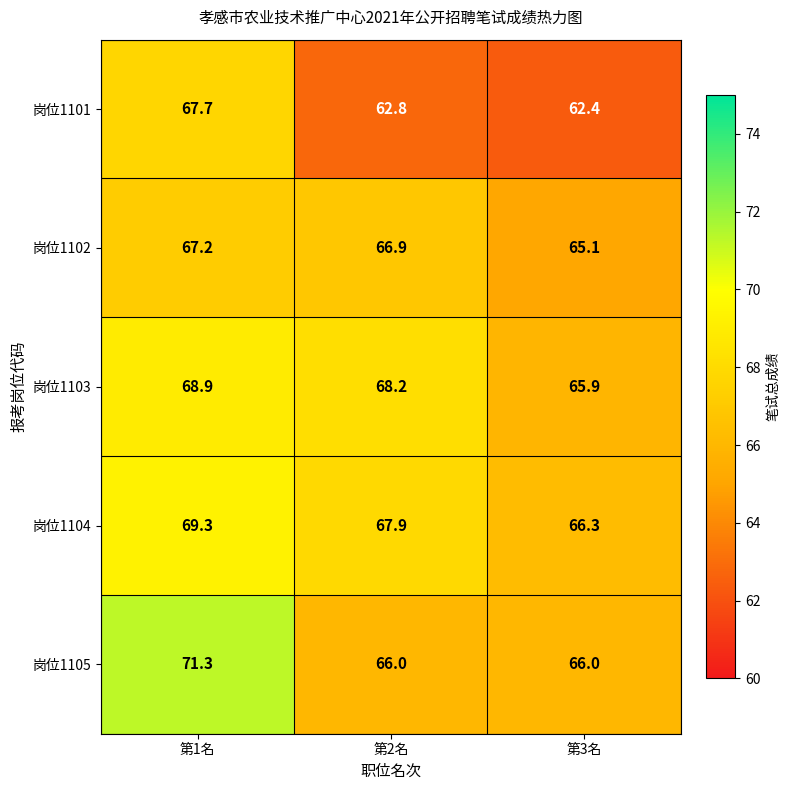

At how many categories does at least one series exceed 65?

3